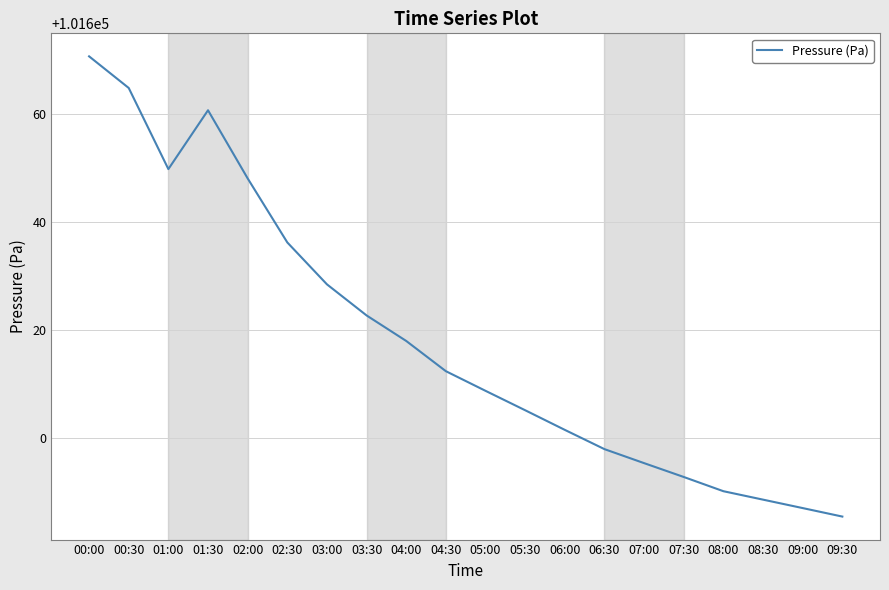

Where is the data nearest to the value 101628?

03:00